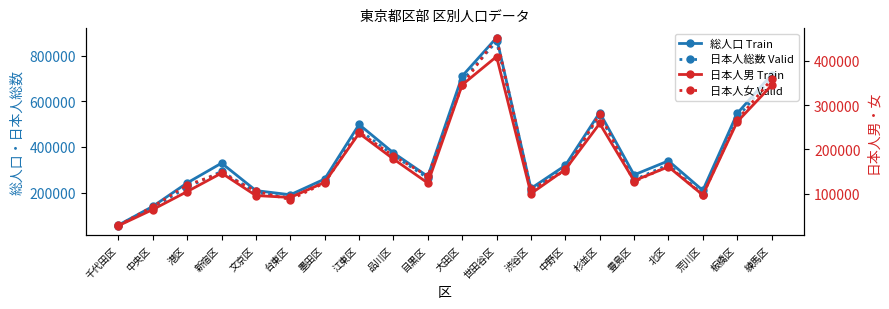

How many lines are shown in the chart?

4